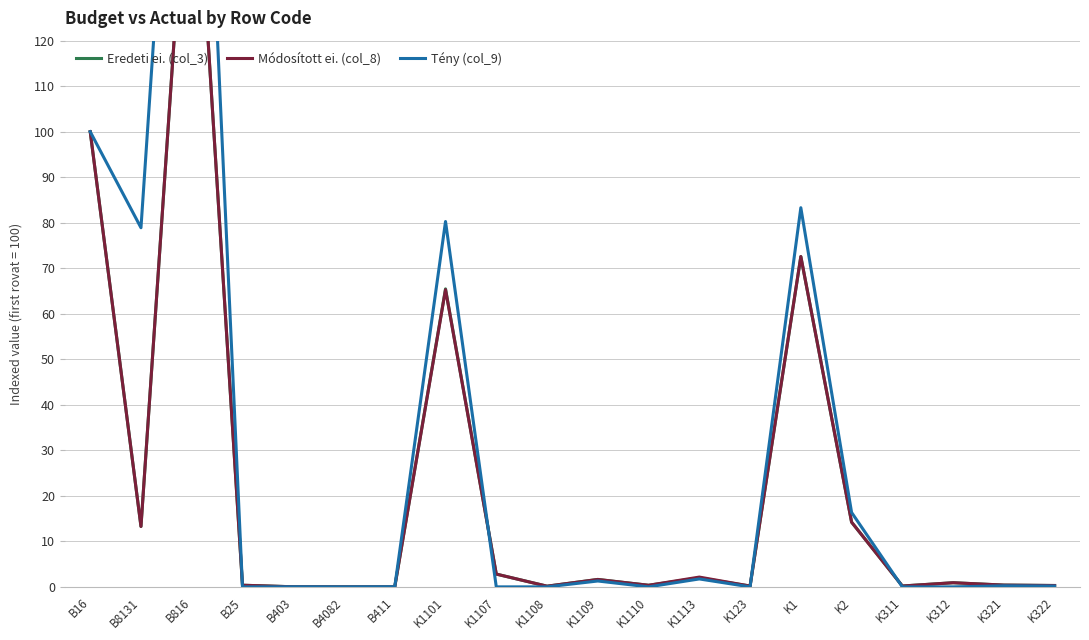

True or false: Módosított ei. (col_8) and Eredeti ei. (col_3) cross at least once.

False